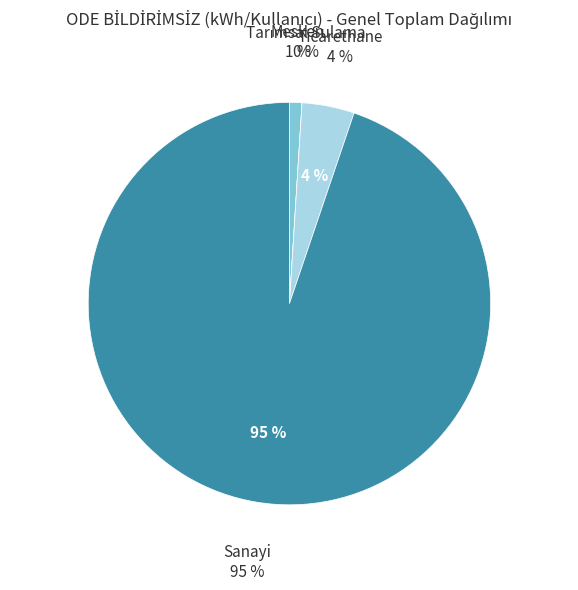

What is the change in value from Tarımsal Sulama to Sanayi?

+18.1